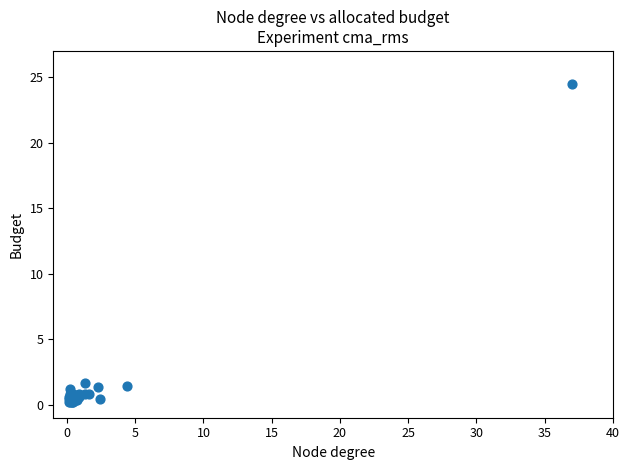

What Y value in the scatter plot is closest to 12?

1.7